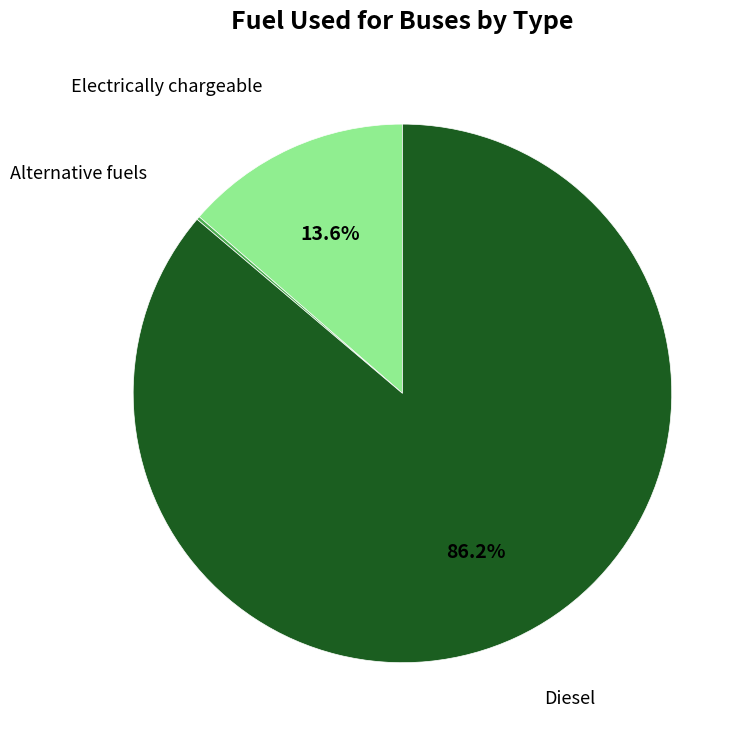

What is the largest slice in the pie chart?

Diesel